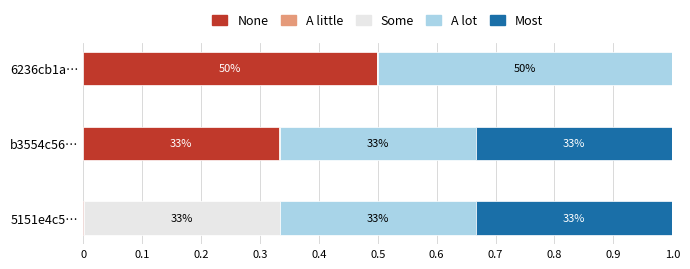

How many bars are there in each group?

5